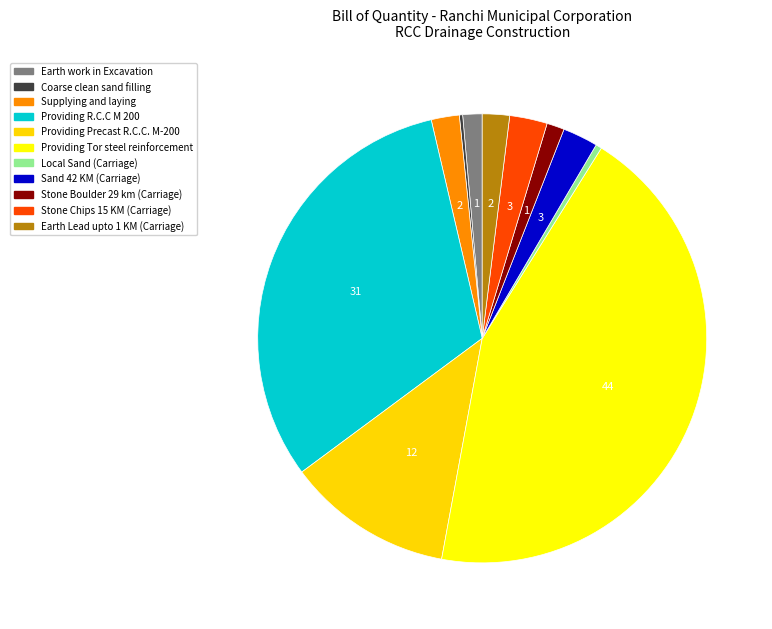

Which category has the smallest portion of the pie?

Coarse clean sand filling